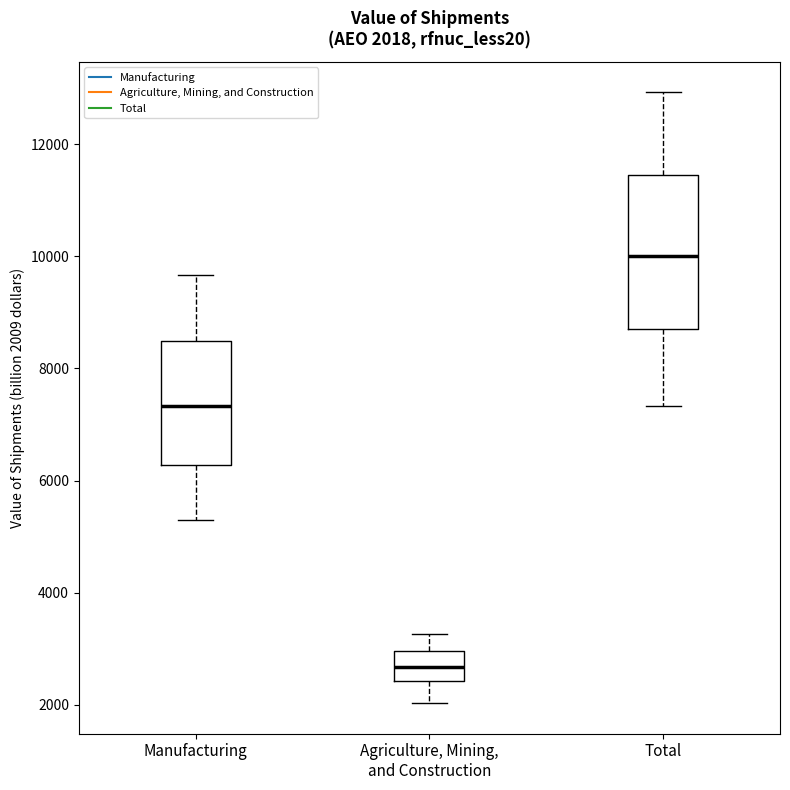

Comparing the boxes themselves (not the whiskers), which one is the tallest?

Total